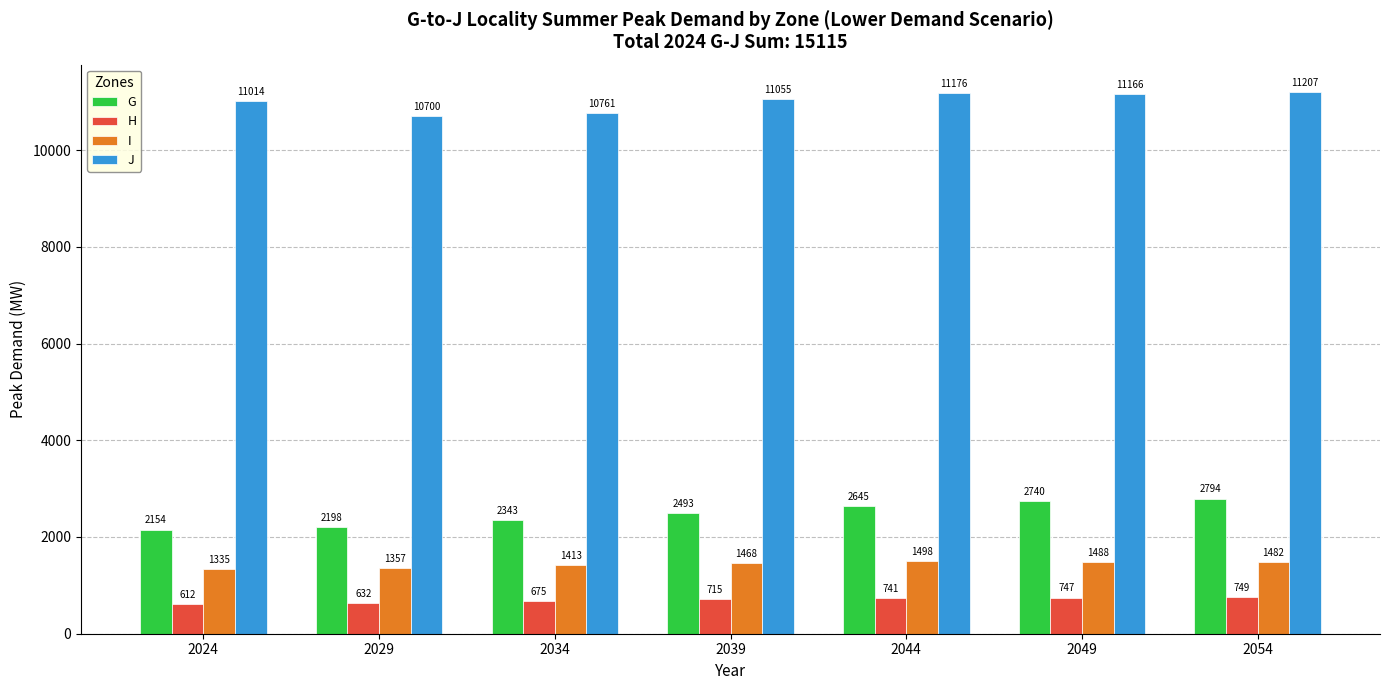

What are all the series names shown in the legend?

G, H, I, J